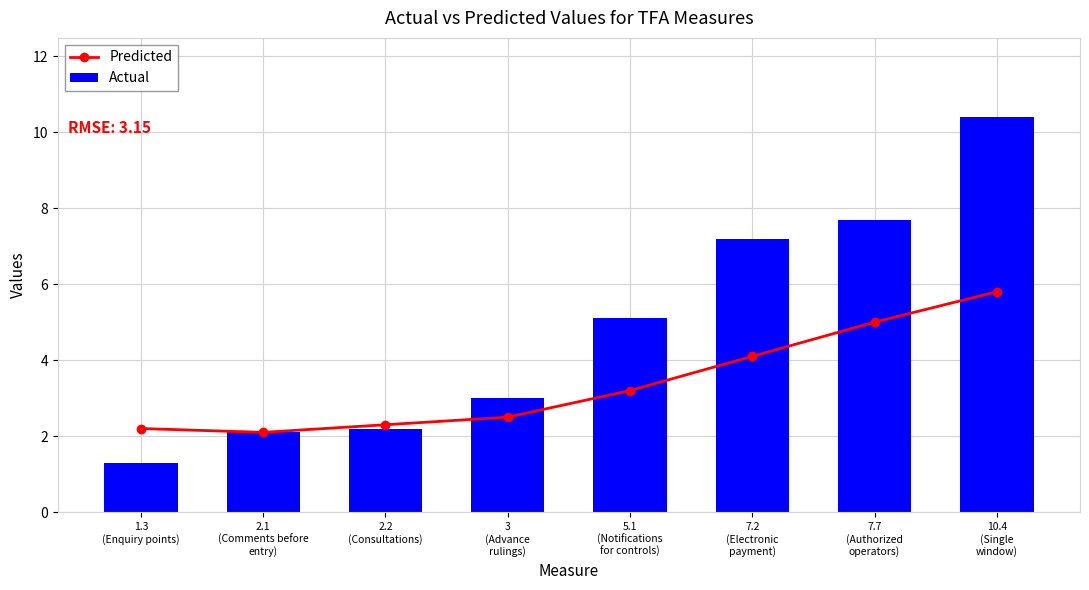

What is the sum of all Predicted values?

27.2